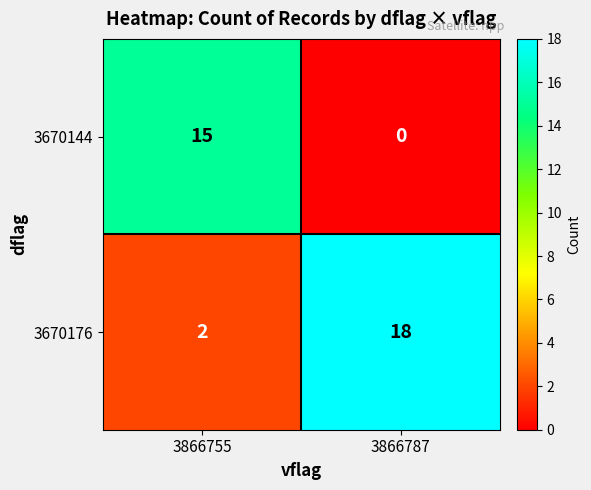

Is it true that 3670176 equals 18 at 3866787?

True